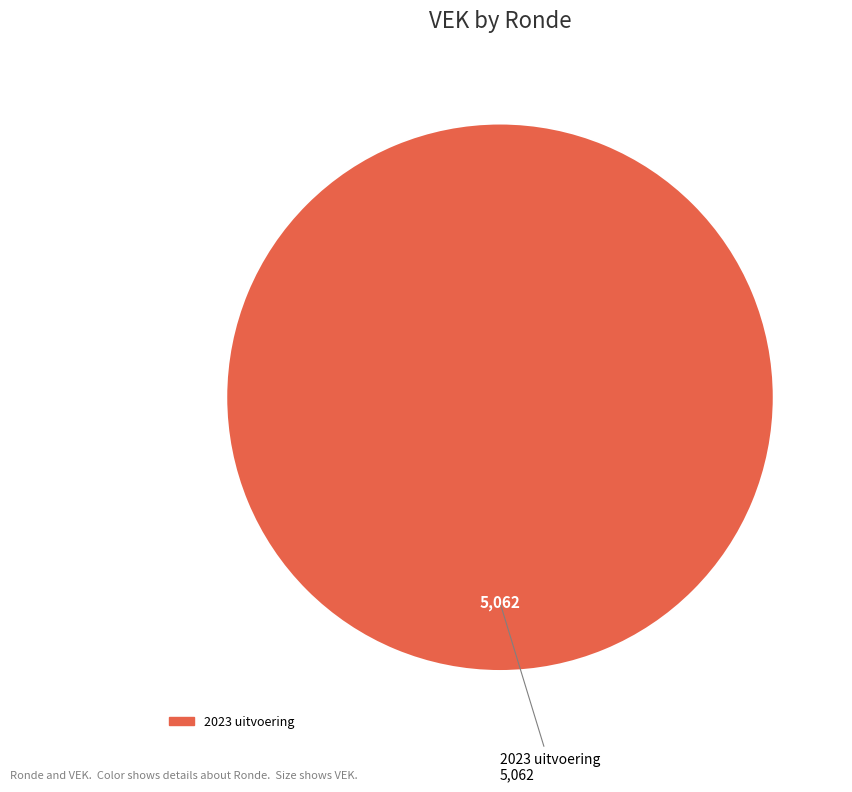

Does any single category account for the majority?

Yes